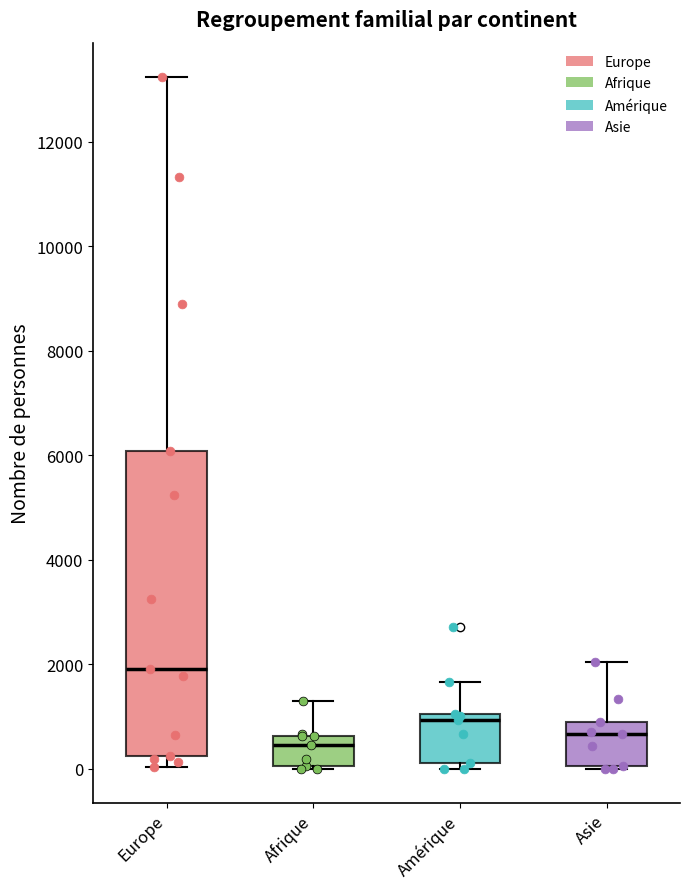

Where does the upper whisker of the box for Asie end on the y-axis? The values are not printed on the chart, so give them approximately, as read against the axis.

2000